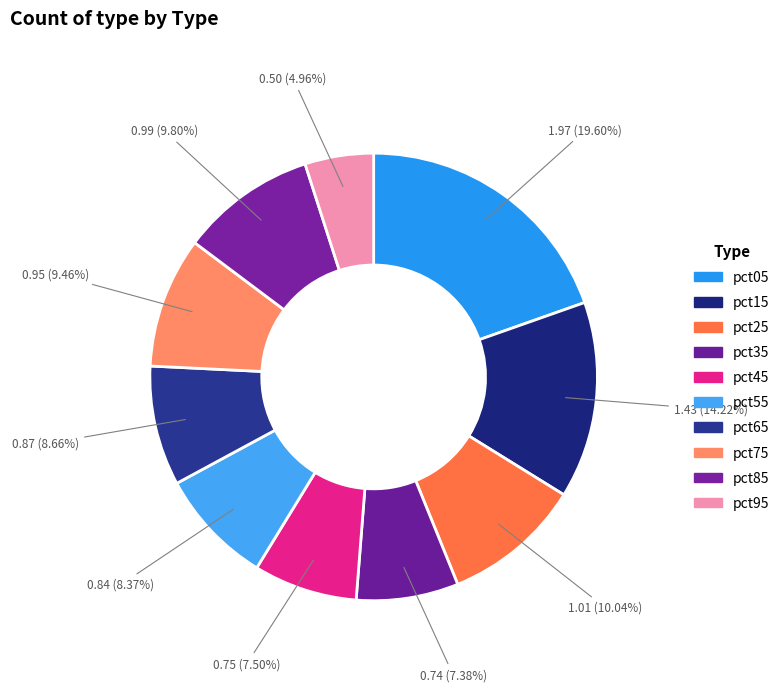

Count the number of slices in the pie.

10